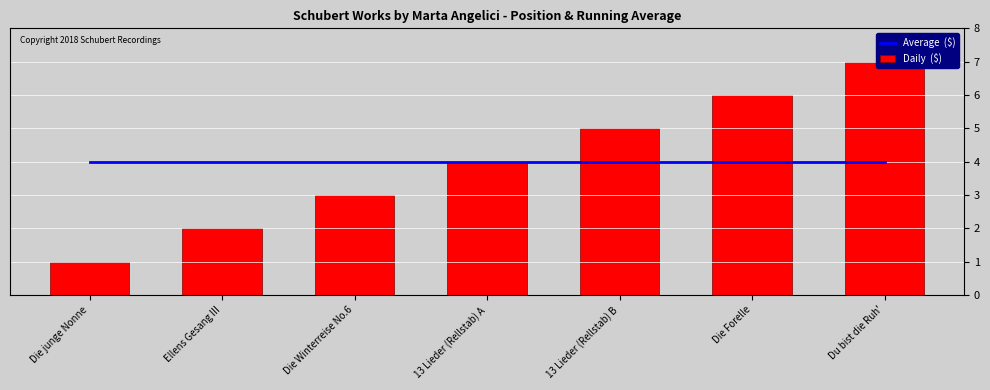

What are all the series names shown in the legend?

Average  ($), Daily  ($)